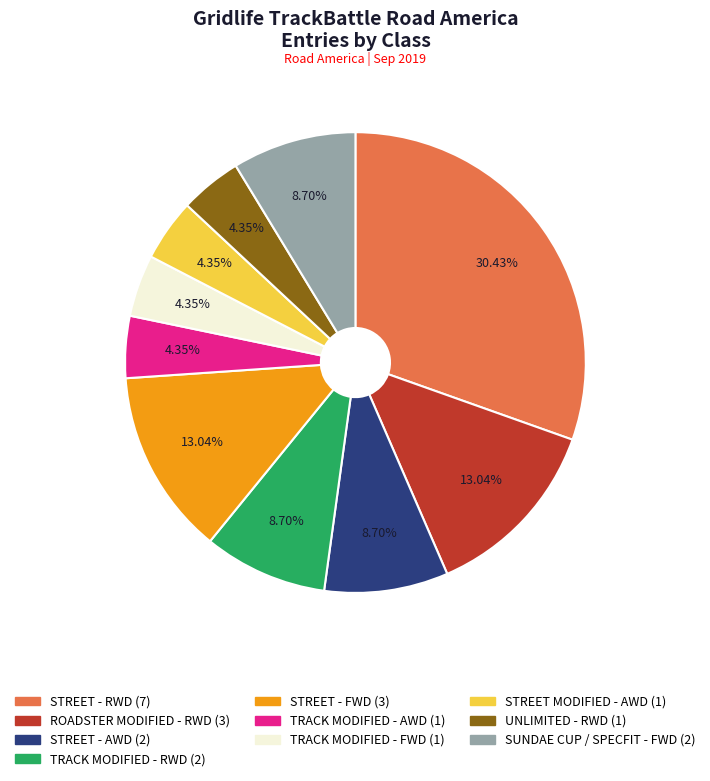

What percentage is NOT represented by STREET MODIFIED - AWD?

95.7%